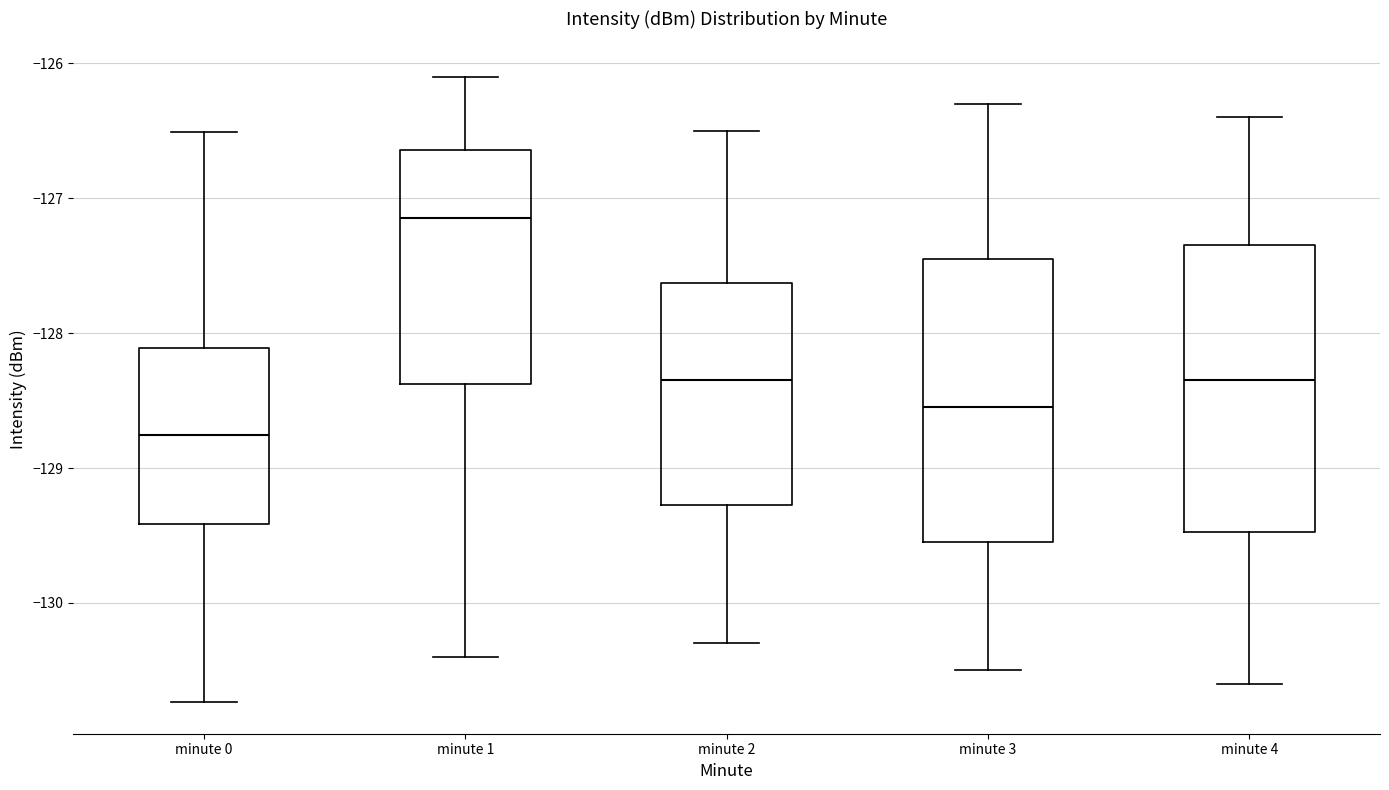

Which box has the highest median line?

minute 1